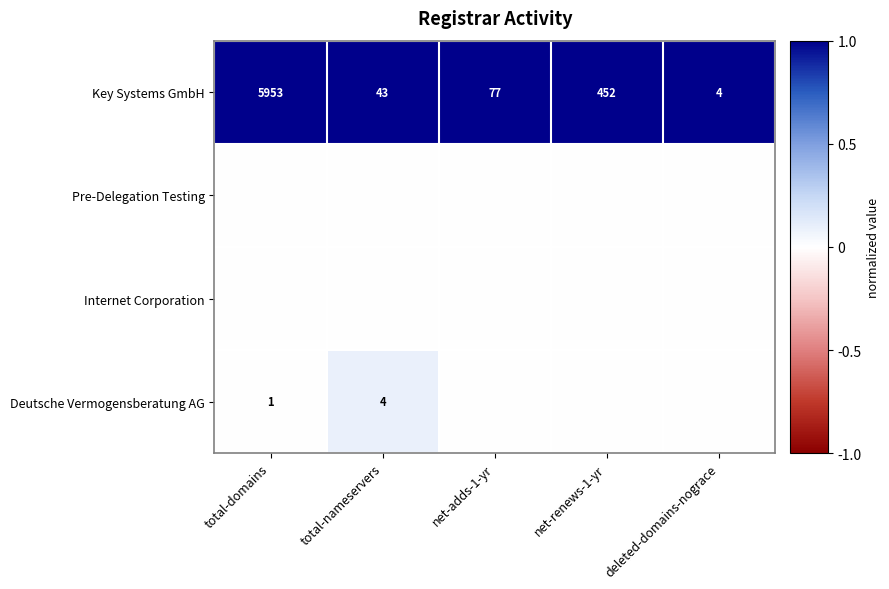

The value of Key Systems GmbH at deleted-domains-nograce is 4. True or false?

True